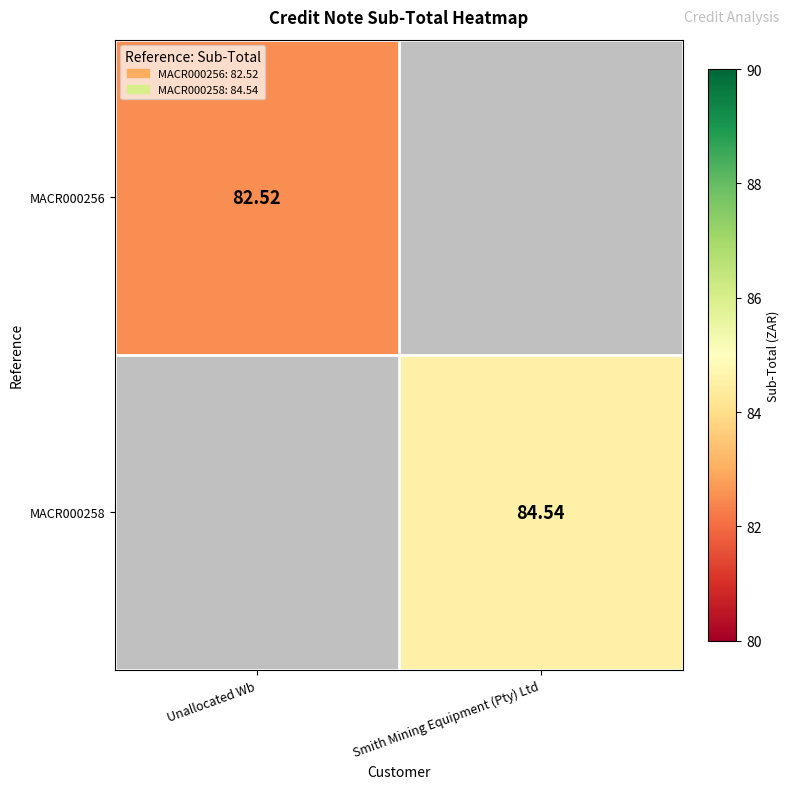

Is the value of MACR000258 at Smith Mining Equipment (Pty) Ltd greater than the value of MACR000256 at Unallocated Wb?

Yes